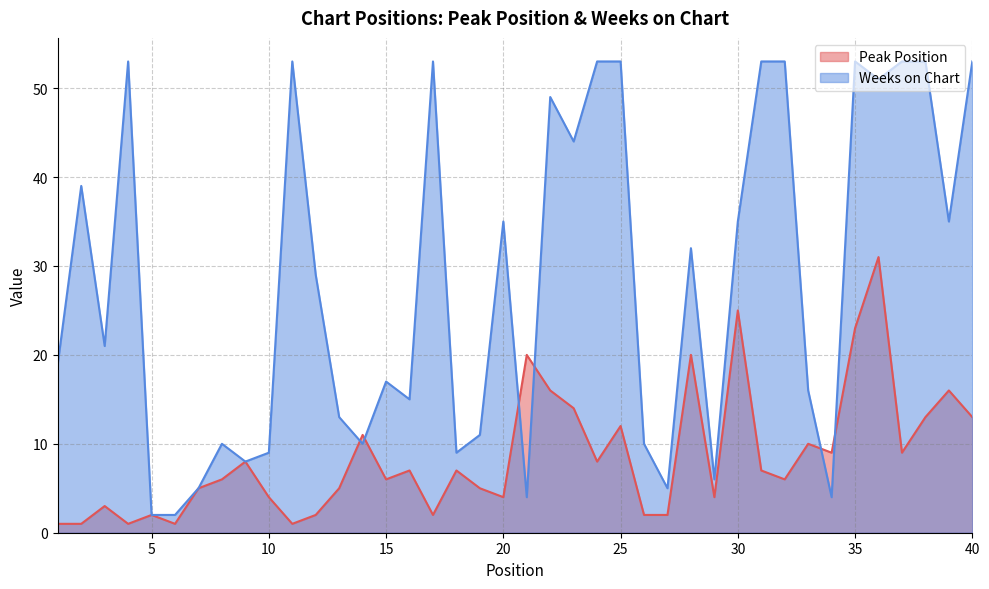

The Peak Position series shows 4 at 5. True or false?

False